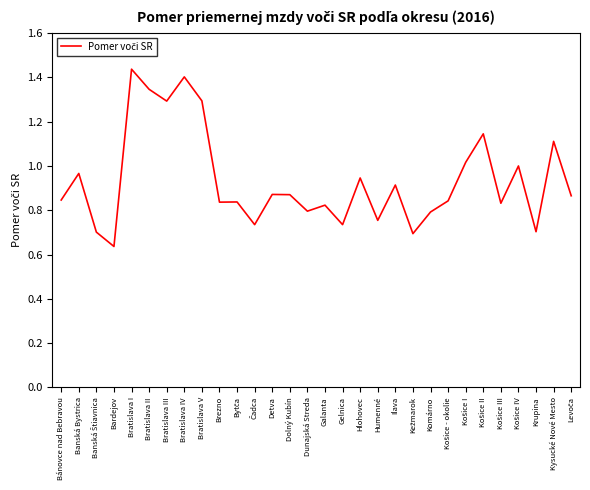

The value at Bratislava V is 1.3. True or false?

True